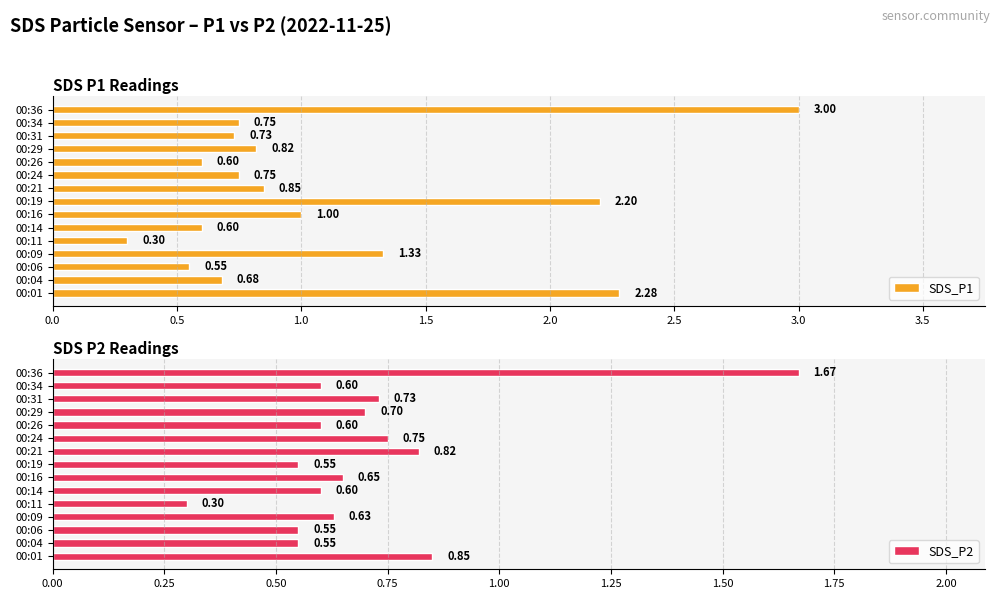

Is it true that SDS_P1 equals 1.2 at 00:21?

False